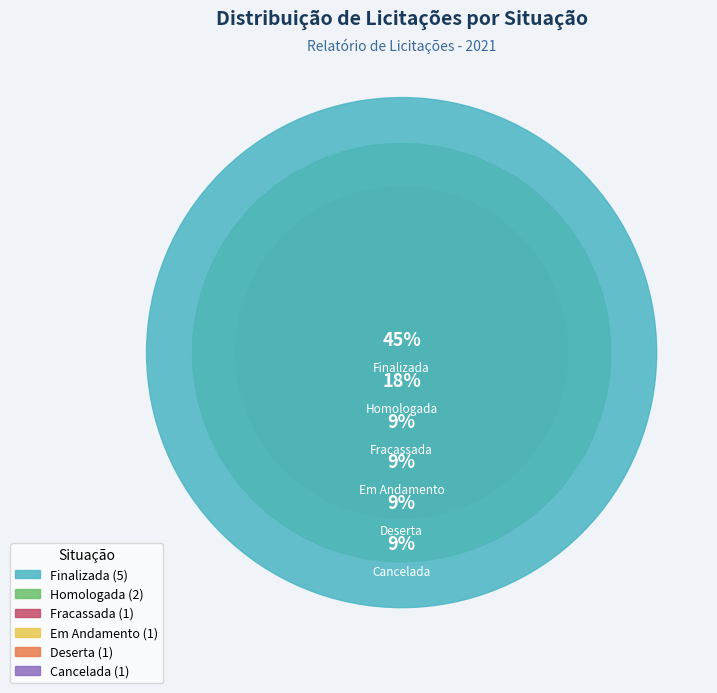

Rank the categories by value from lowest to highest.

Em Andamento, Deserta, Fracassada, Cancelada, Homologada, Finalizada